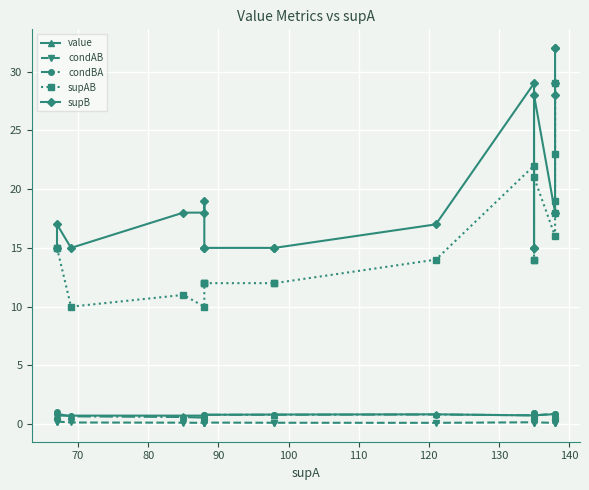

The value series shows 1.4 at 15. True or false?

False